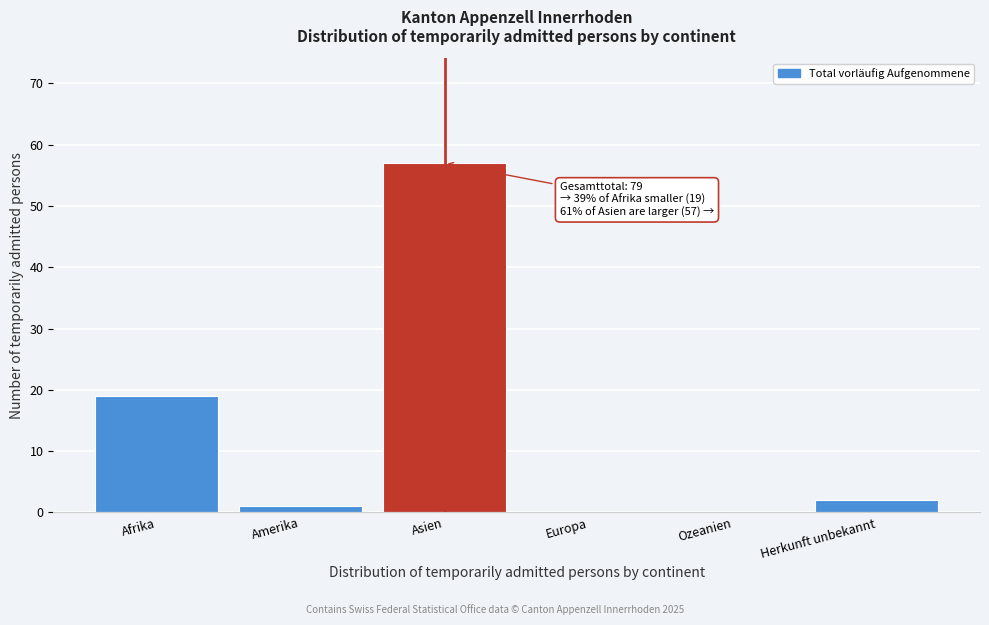

Reading right to left, extract all data points from this chart.

Herkunft unbekannt=2	Ozeanien=0	Europa=0	Asien=57	Amerika=1	Afrika=19